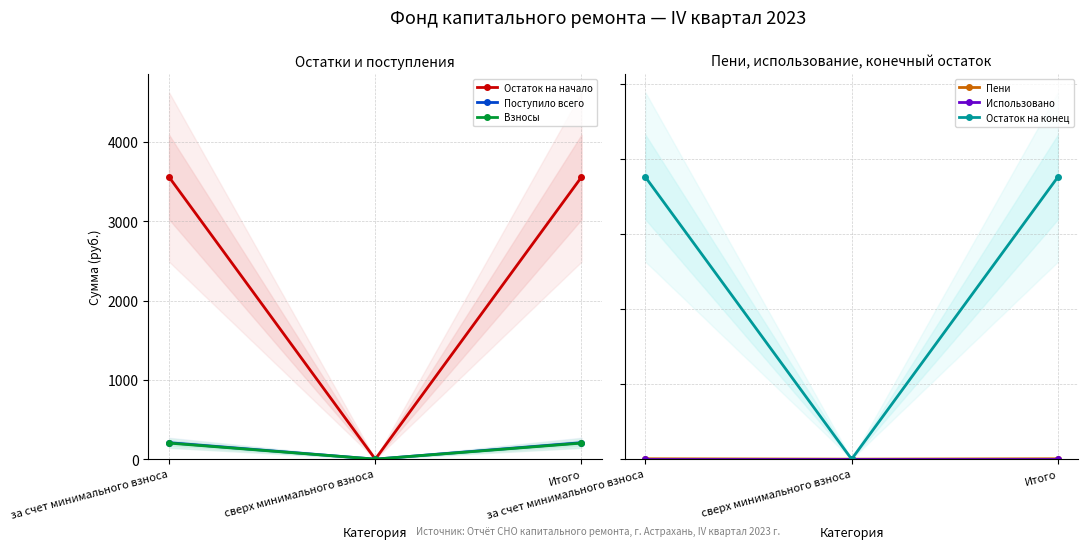

Reading left to right, what are all the values shown in this chart?

Остаток на начало: за счет минимального взноса=3556.6	сверх минимального взноса=0.0	Итого=3556.6
Поступило всего: за счет минимального взноса=207.4	сверх минимального взноса=0.0	Итого=207.4
Взносы: за счет минимального взноса=202.3	сверх минимального взноса=0.0	Итого=202.3
Пени: за счет минимального взноса=5.2	сверх минимального взноса=0.0	Итого=5.2
Использовано: за счет минимального взноса=0.0	сверх минимального взноса=0.0	Итого=0.0
Остаток на конец: за счет минимального взноса=3764.0	сверх минимального взноса=0.0	Итого=3764.0